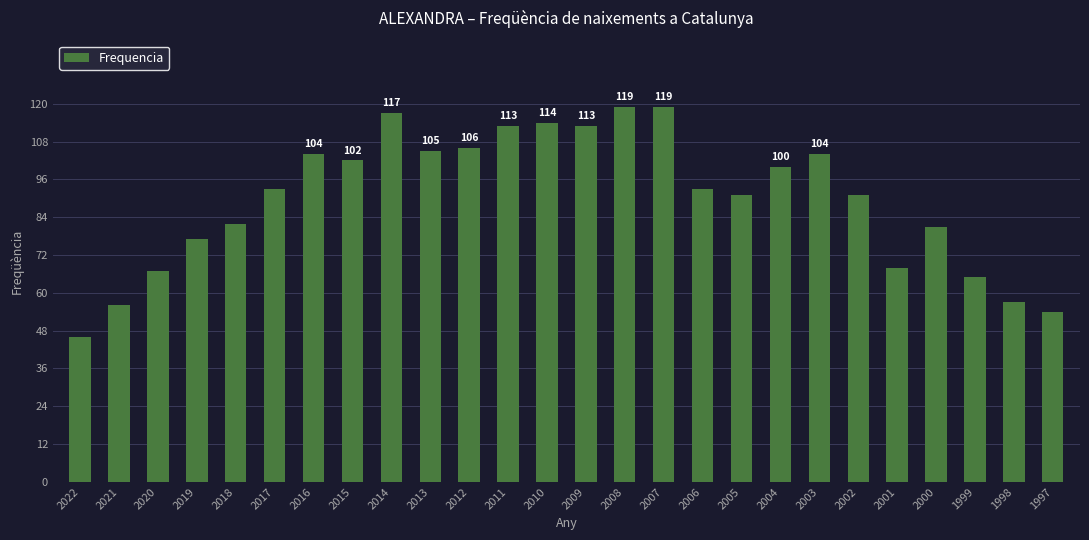

What is the value of the 25th bar from the left?

57